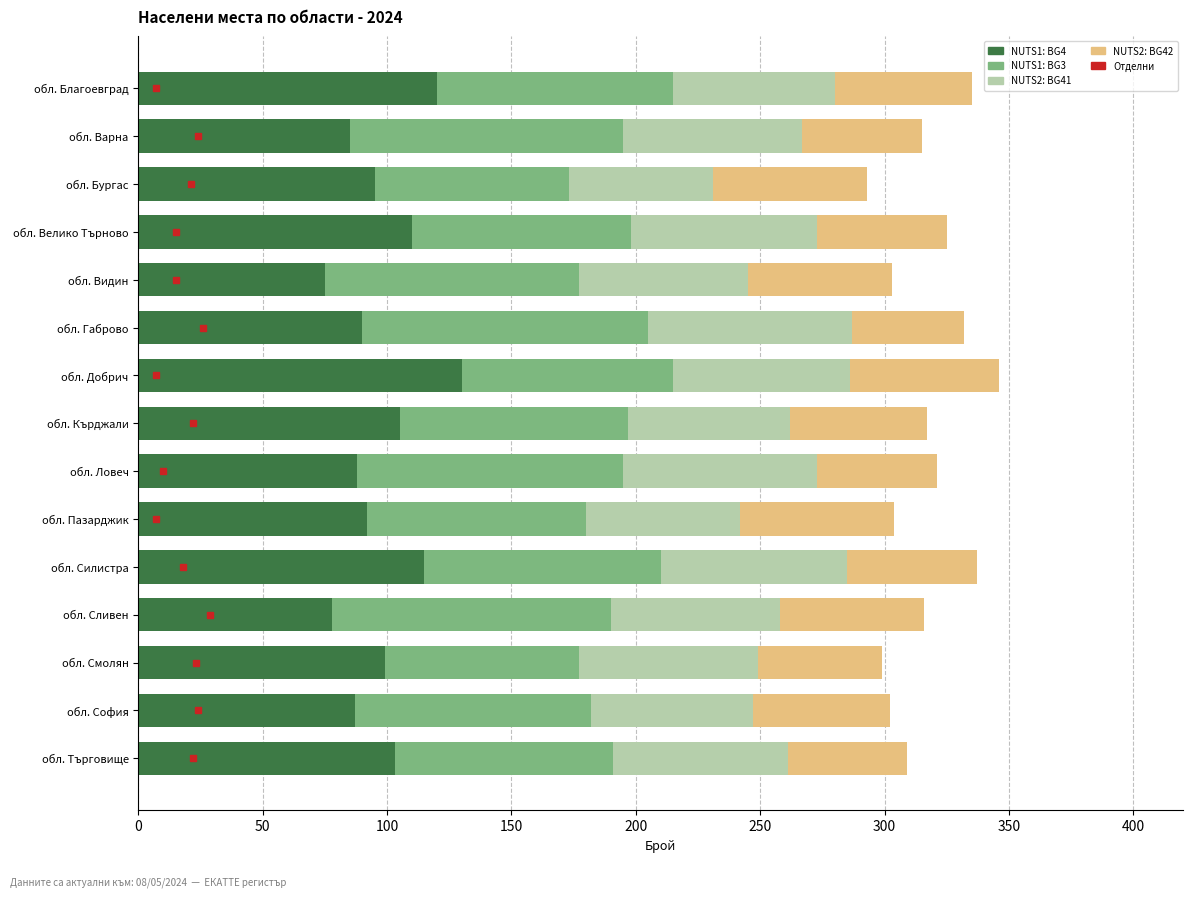

What is the total value across all series at обл. Смолян?

299